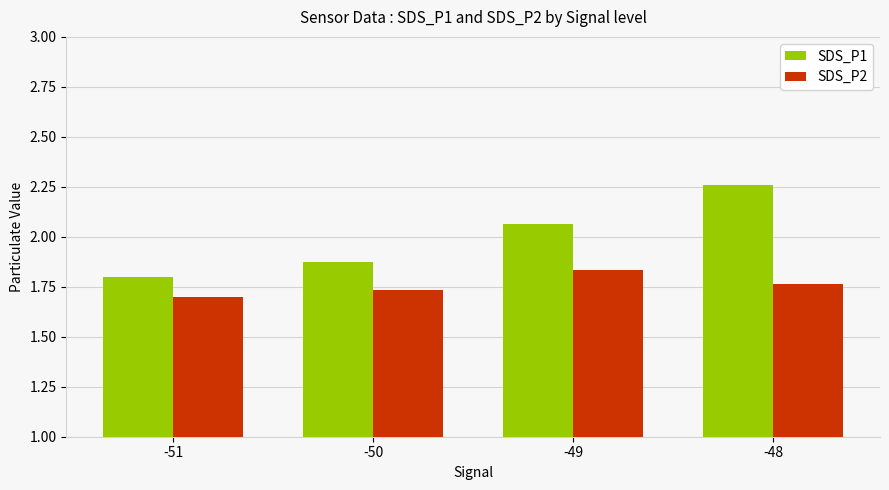

How many SDS_P2 values are between 1 and 2?

4